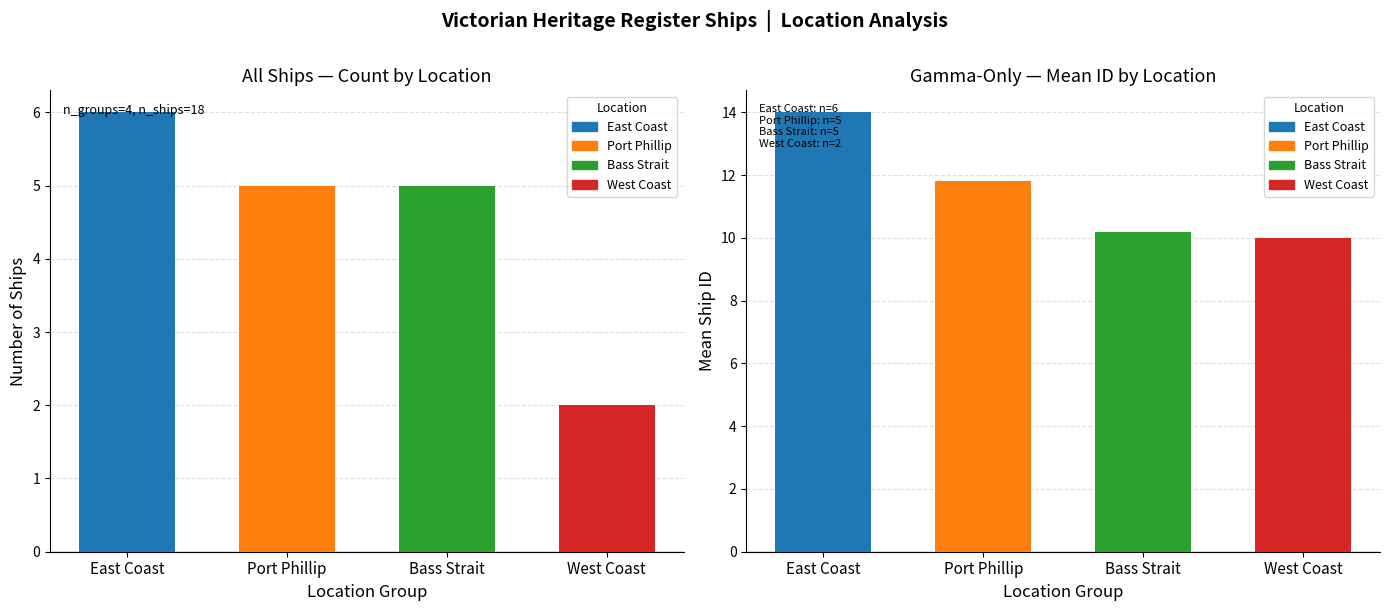

Rank the categories by value from lowest to highest.

West Coast, Port Phillip, Bass Strait, East Coast